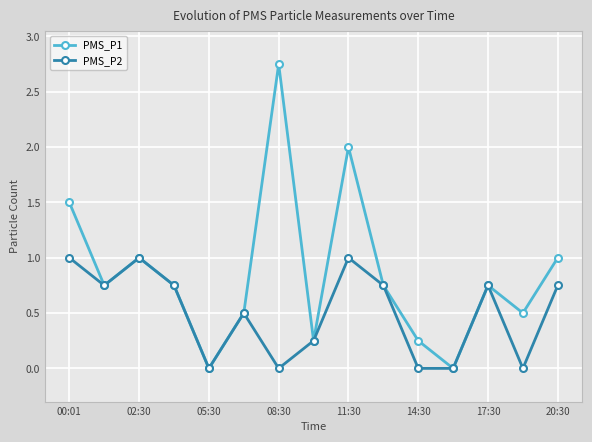

Rank the series by their maximum value, from highest to lowest.

PMS_P1, PMS_P2